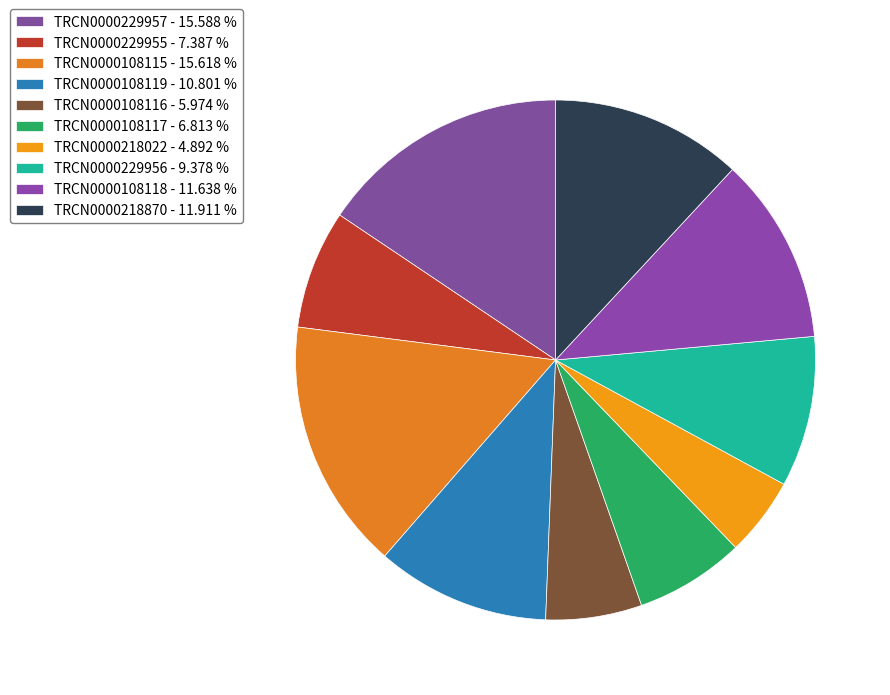

Is there a majority slice in this chart?

No